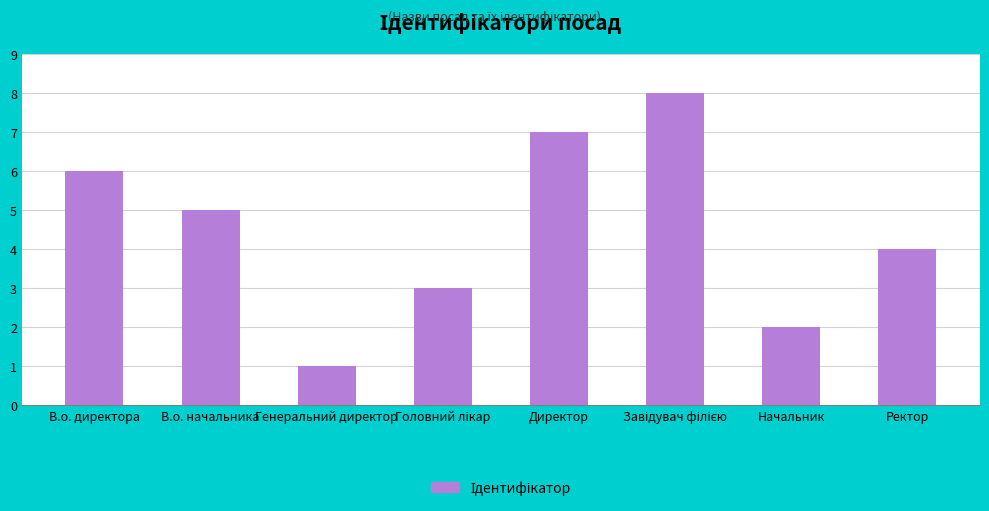

Does the chart contain any negative values?

No